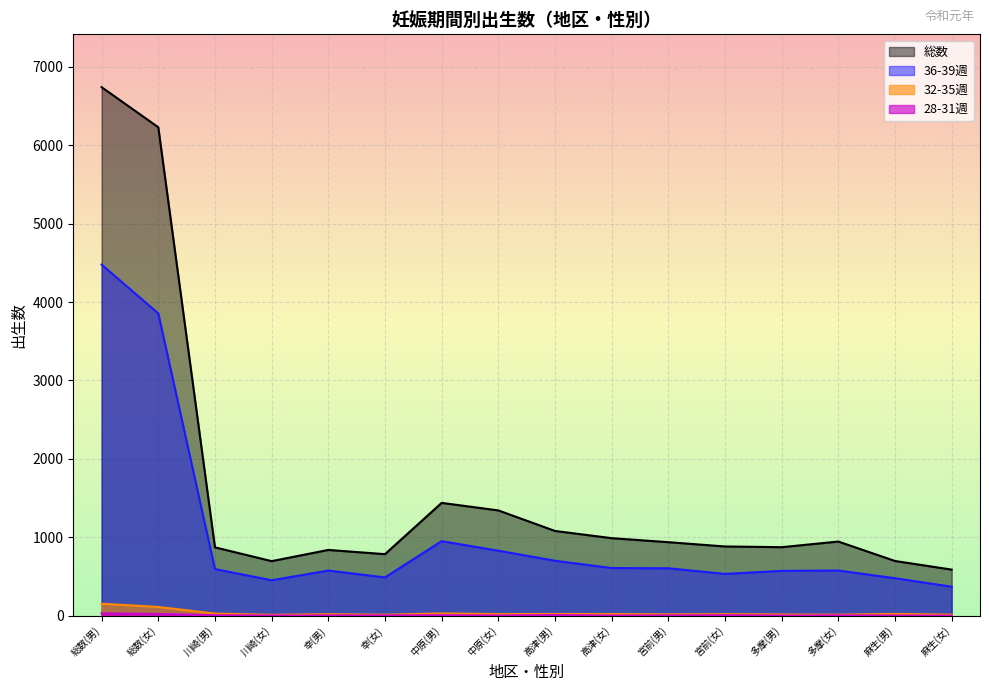

True or false: 36-39週 has a value of 1381 at 中原(女).

False